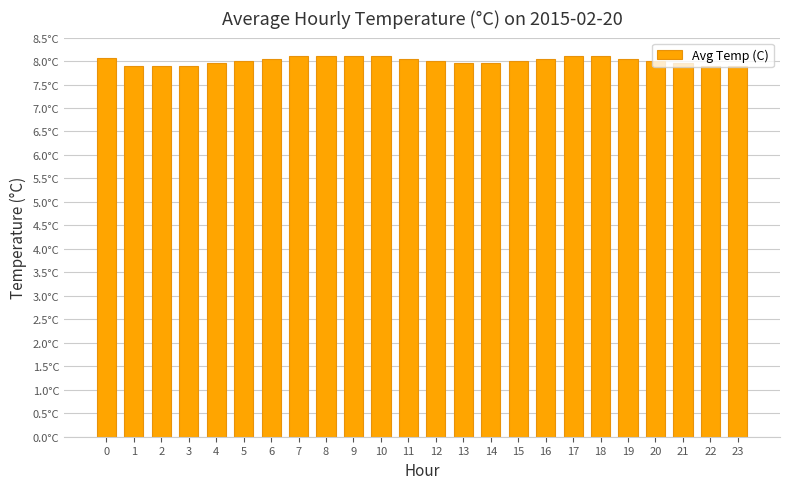

Rank the categories by value from lowest to highest.

1, 2, 3, 22, 23, 4, 13, 14, 21, 5, 12, 15, 20, 6, 11, 16, 19, 0, 7, 8, 9, 10, 17, 18